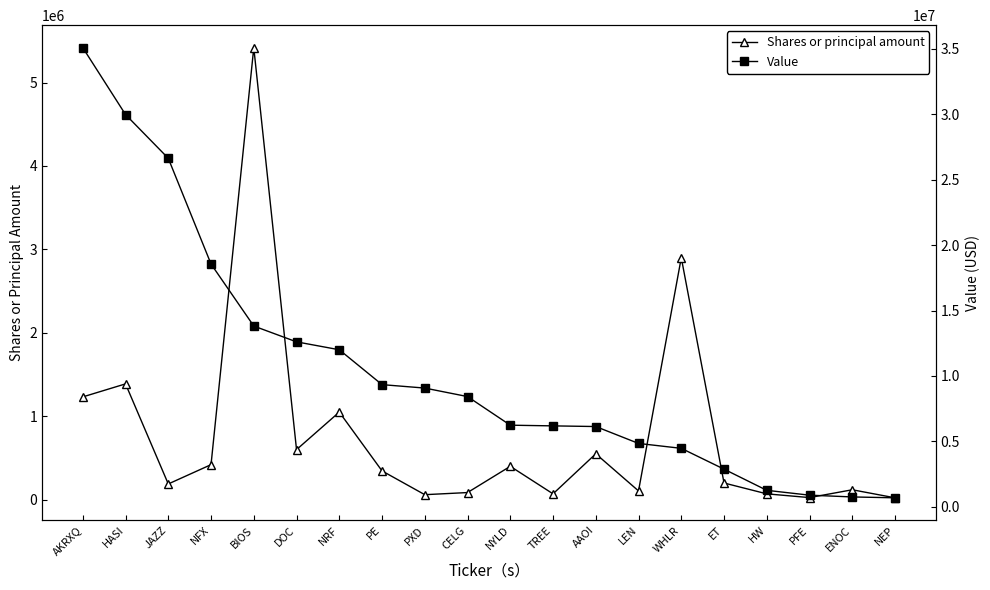

At how many categories does at least one series exceed 4461524?

15